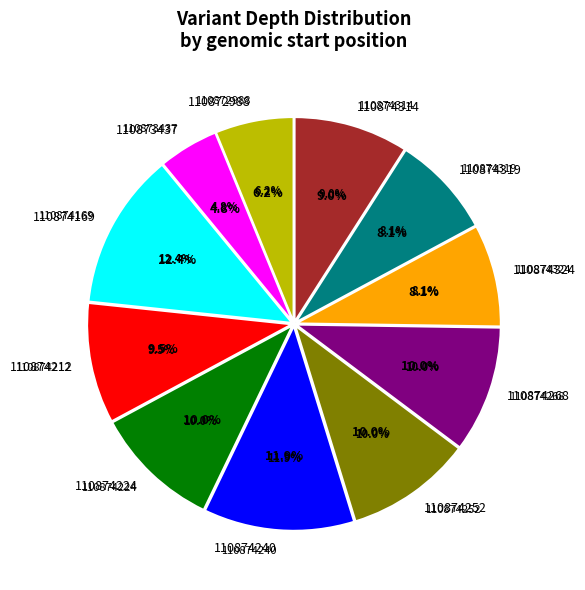

What is the total percentage of 110874252 and 110874268?

20.0%